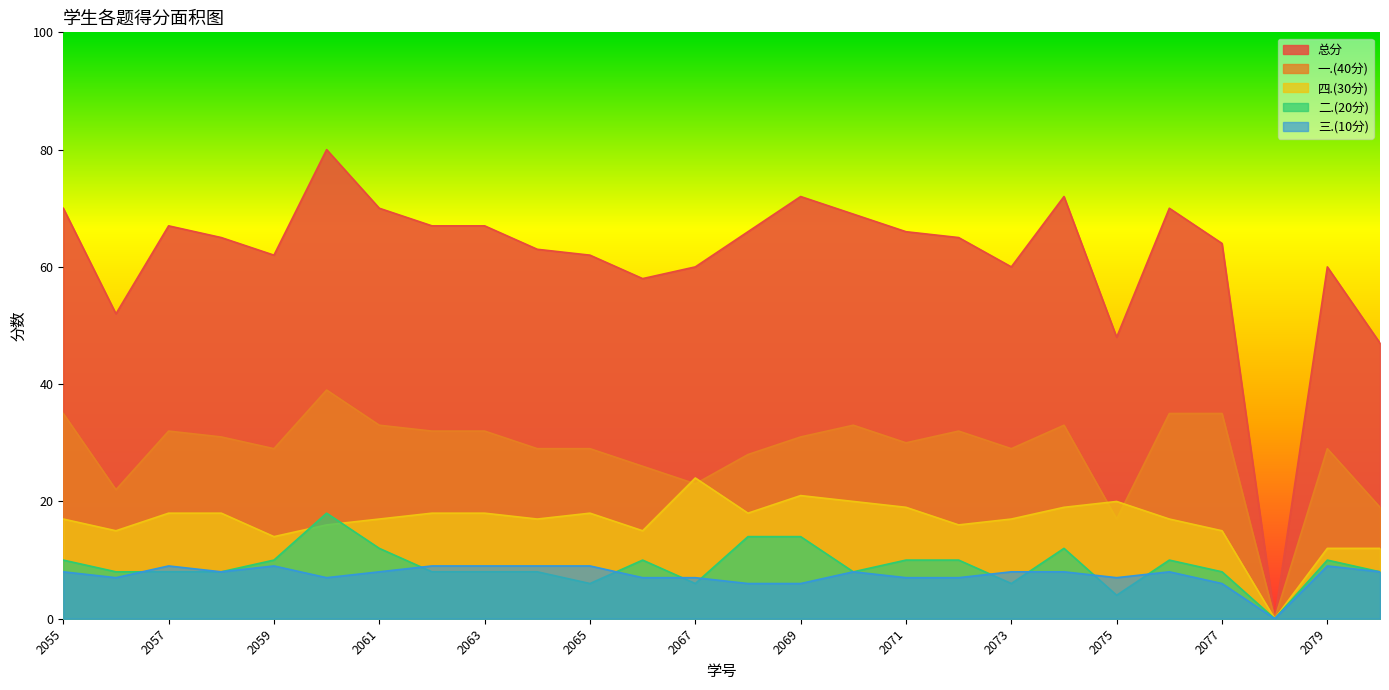

Which series has the largest range (max minus min)?

总分